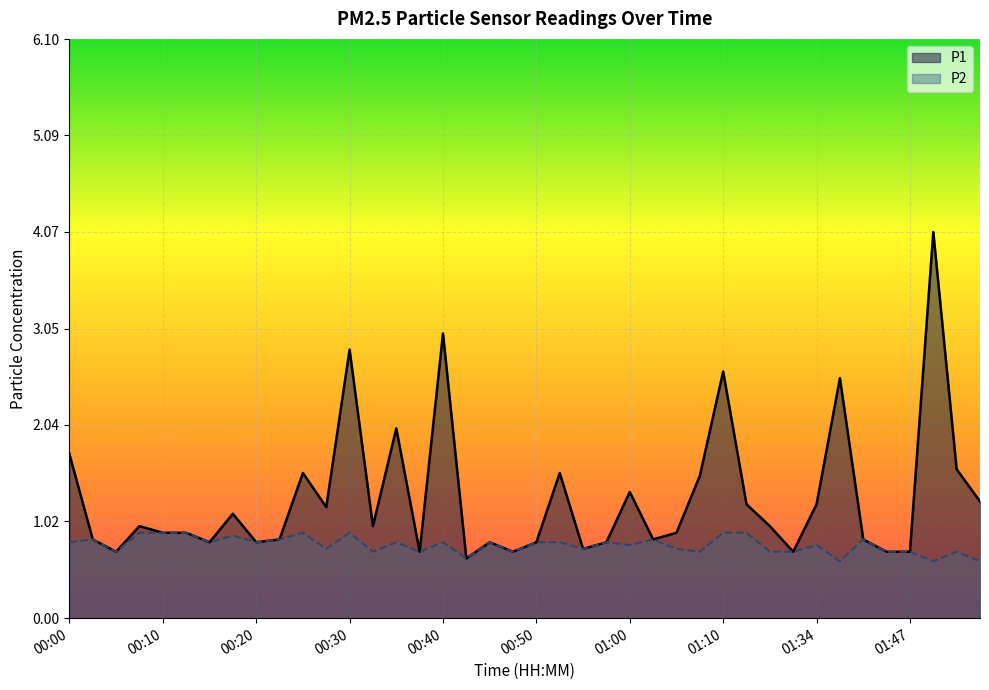

Rank the series by their maximum value, from lowest to highest.

P2, P1